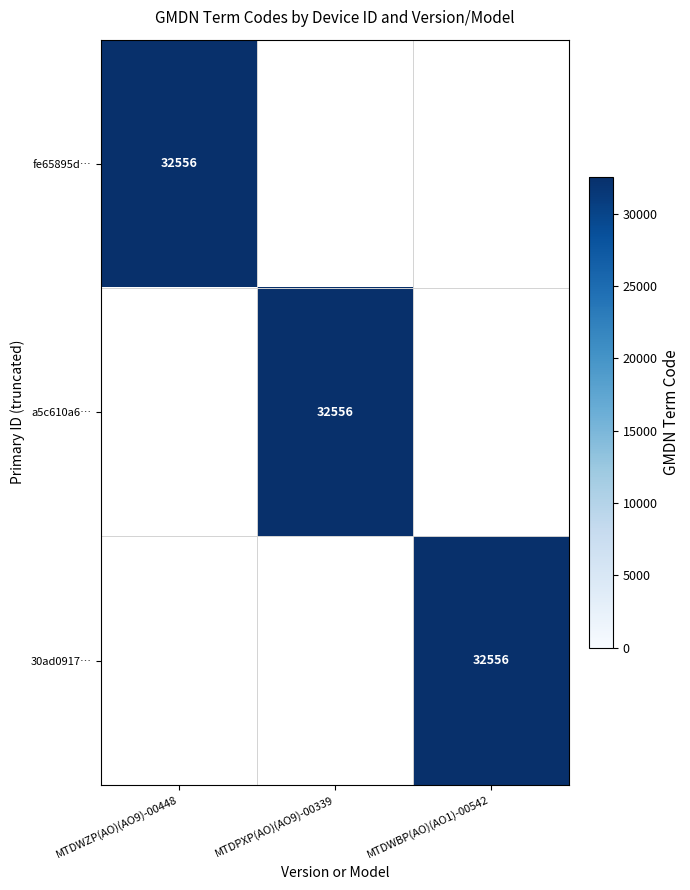

Is it true that fe65895d… equals 32556 at MTDWZP(AO)(AO9)-00448?

True